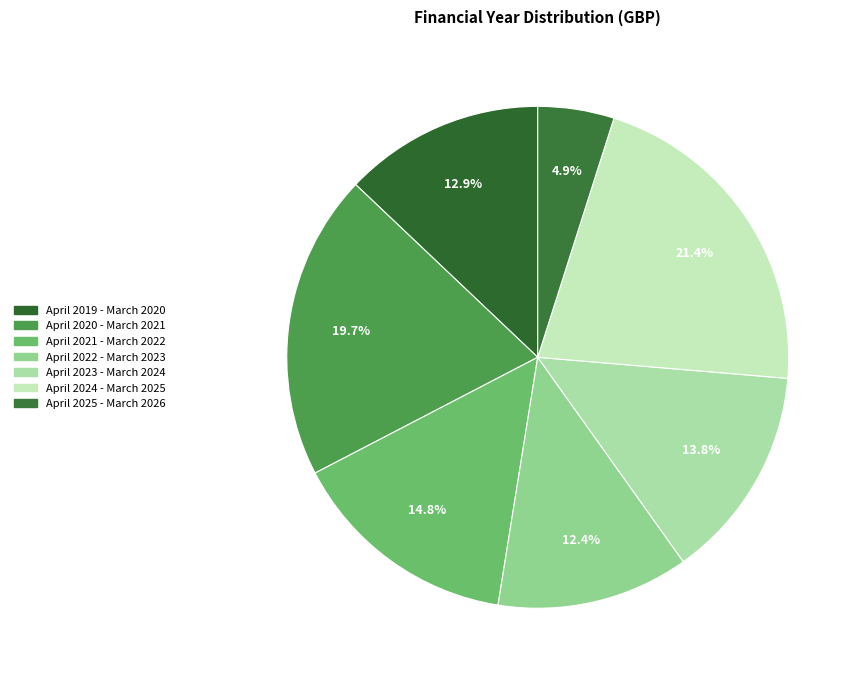

Which slice is the largest?

April 2024 - March 2025